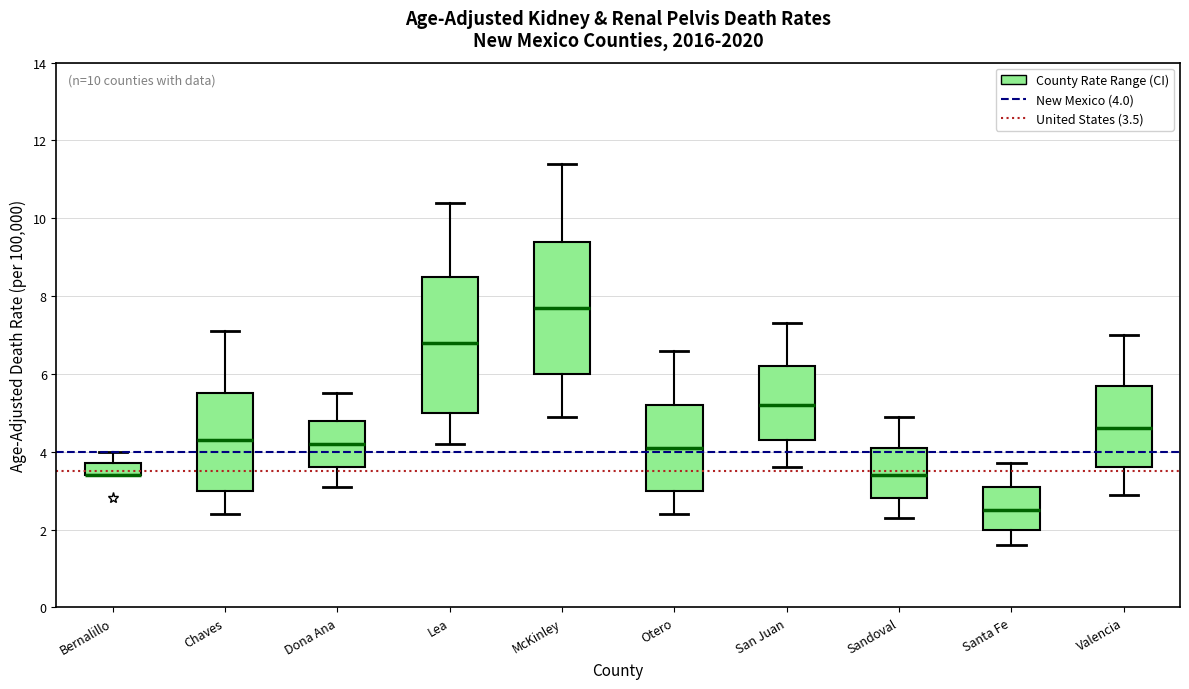

Reading left to right, transcribe this box plot: for each box, give where its median line is, the range the box spans, and where its two whiskers end, as read against the y-axis. The values are not printed on the chart, so give them approximately, as read against the axis.

Bernalillo: median 3.4 (drawn on the box's lower edge), box 3.4 to 3.8, whiskers 3.4 to 4.0
Chaves: median 4.4, box 3.0 to 5.6, whiskers 2.4 to 7.2
Dona Ana: median 4.2, box 3.6 to 4.8, whiskers 3.2 to 5.6
Lea: median 6.8, box 5.0 to 8.6, whiskers 4.2 to 10.4
McKinley: median 7.8, box 6.0 to 9.4, whiskers 5.0 to 11.4
Otero: median 4.2, box 3.0 to 5.2, whiskers 2.4 to 6.6
San Juan: median 5.2, box 4.4 to 6.2, whiskers 3.6 to 7.4
Sandoval: median 3.4, box 2.8 to 4.2, whiskers 2.4 to 5.0
Santa Fe: median 2.6, box 2.0 to 3.2, whiskers 1.6 to 3.8
Valencia: median 4.6, box 3.6 to 5.8, whiskers 3.0 to 7.0